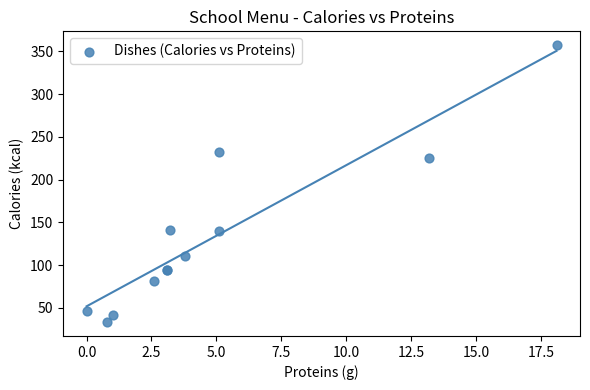

What Y value in the scatter plot is closest to 195?

224.8